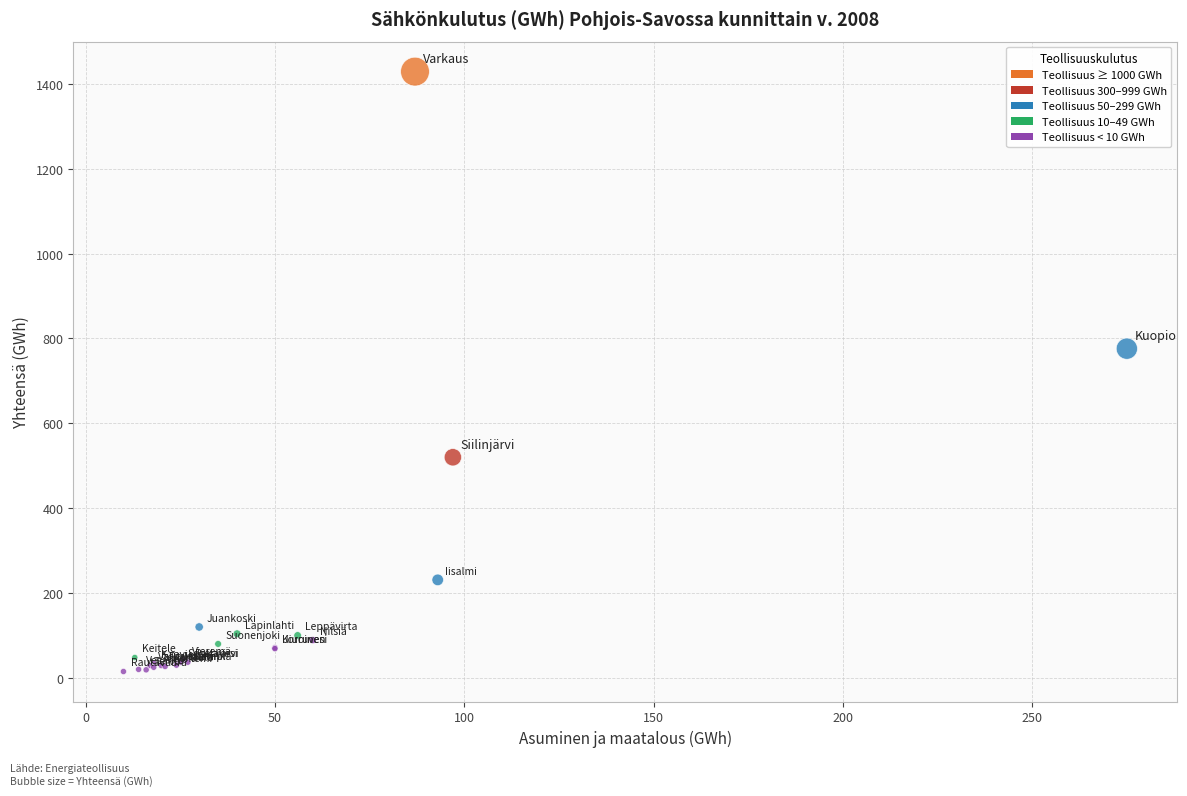

What Y value in the scatter plot is closest to 722?

776